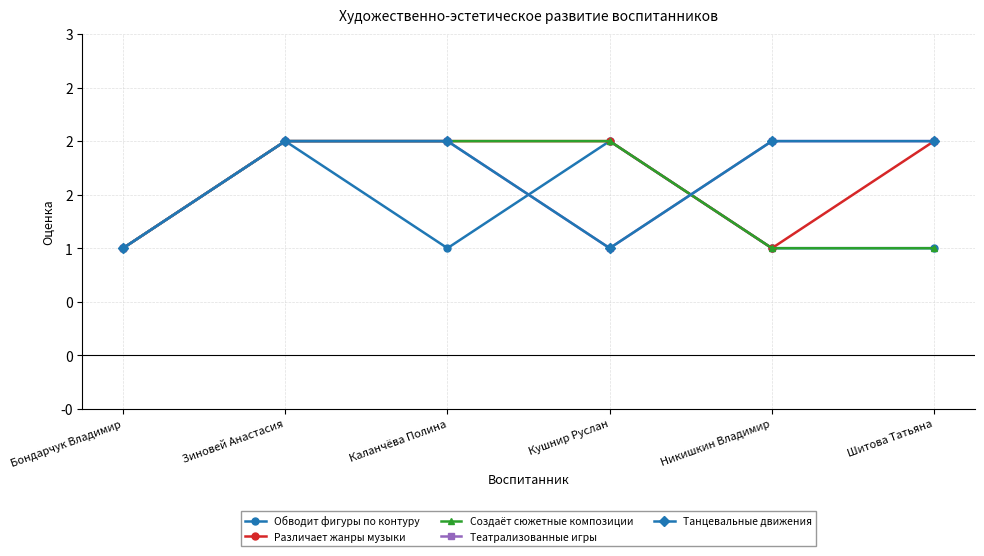

Where is the first local minimum for Обводит фигуры по контуру?

Каланчёва Полина